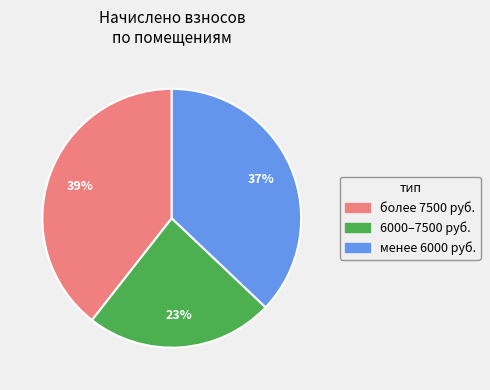

To the nearest percent, what is the average slice percentage?

33%